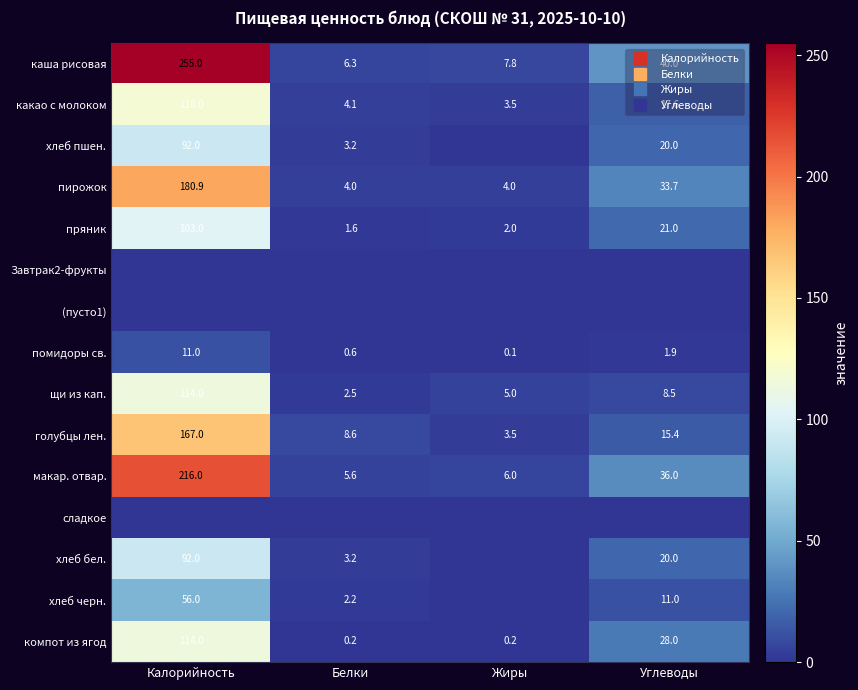

Which has a higher value, Белки or Жиры?

Жиры